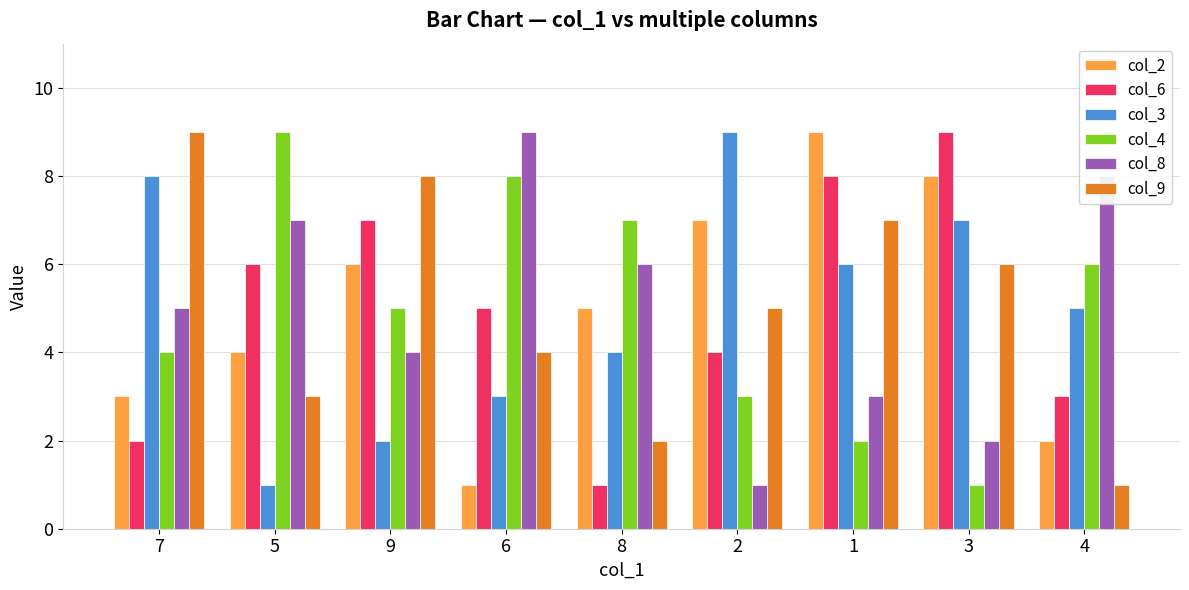

At 6, list the series in order from smallest to largest.

col_2, col_3, col_9, col_6, col_4, col_8